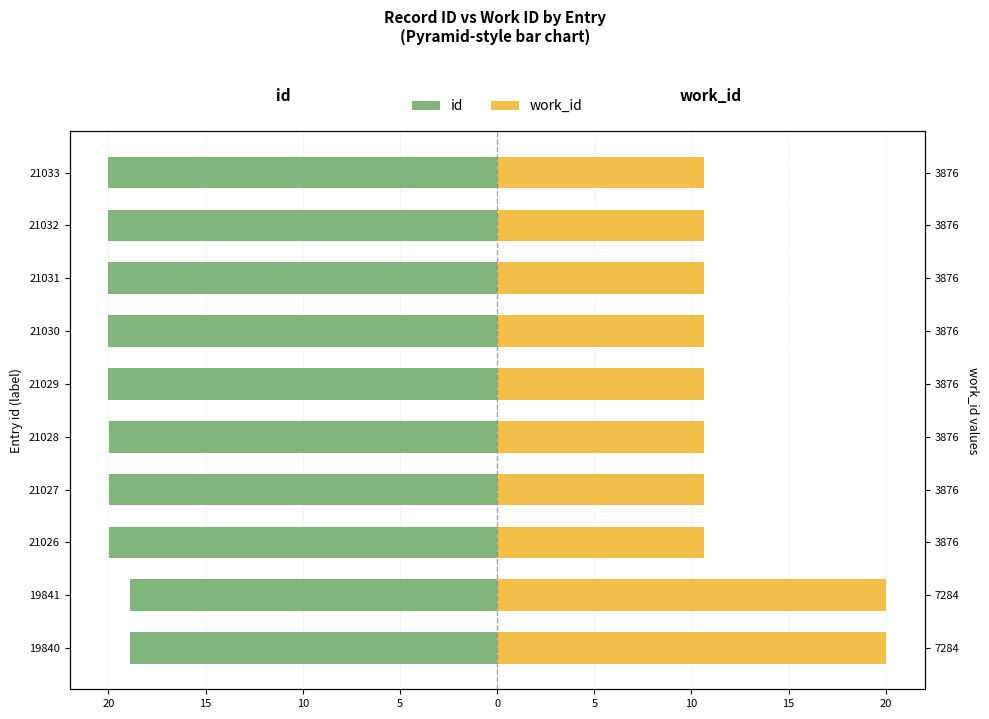

What is the average value of the id series?

-19.8